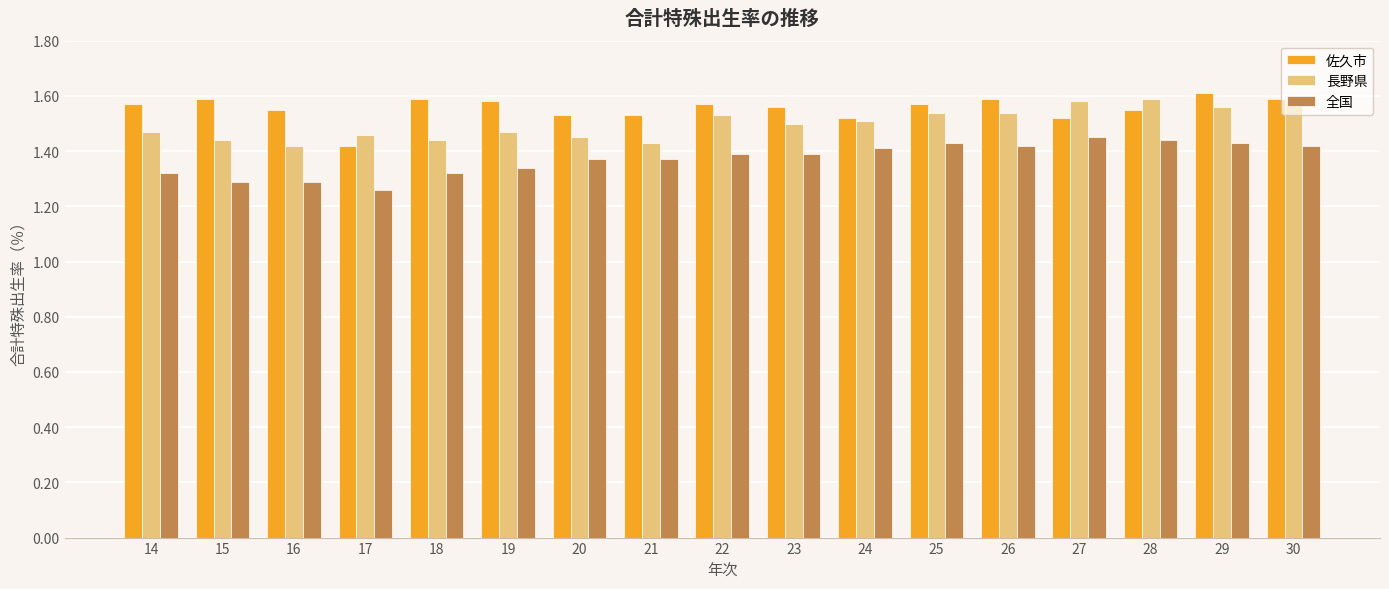

How many bars are there in total?

51